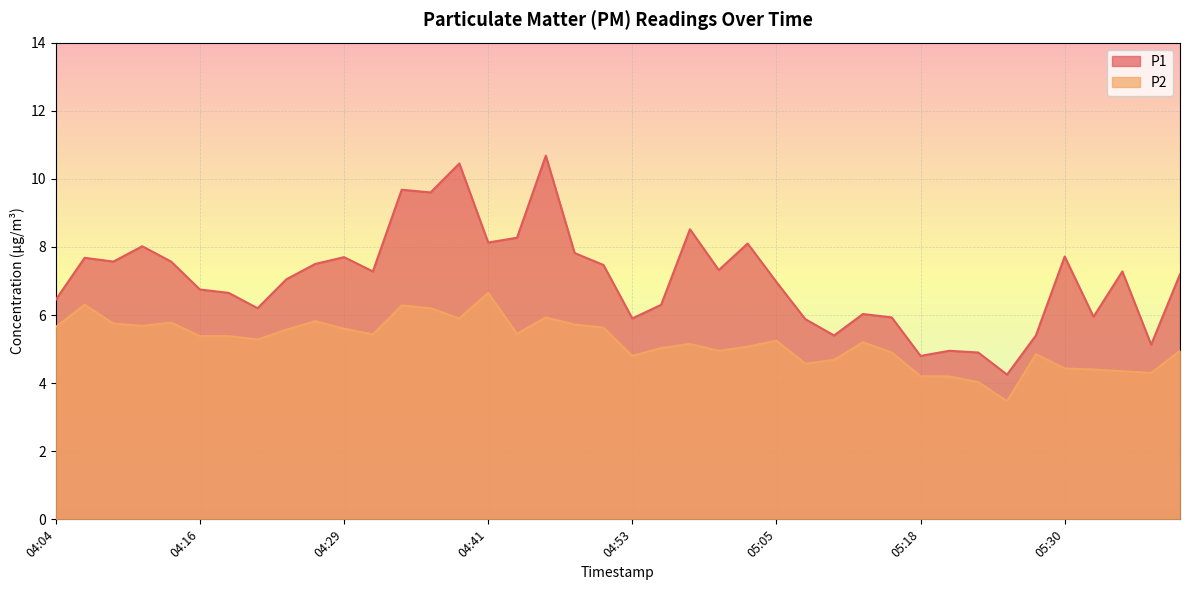

Does the chart display data point markers on the line(s)?

No